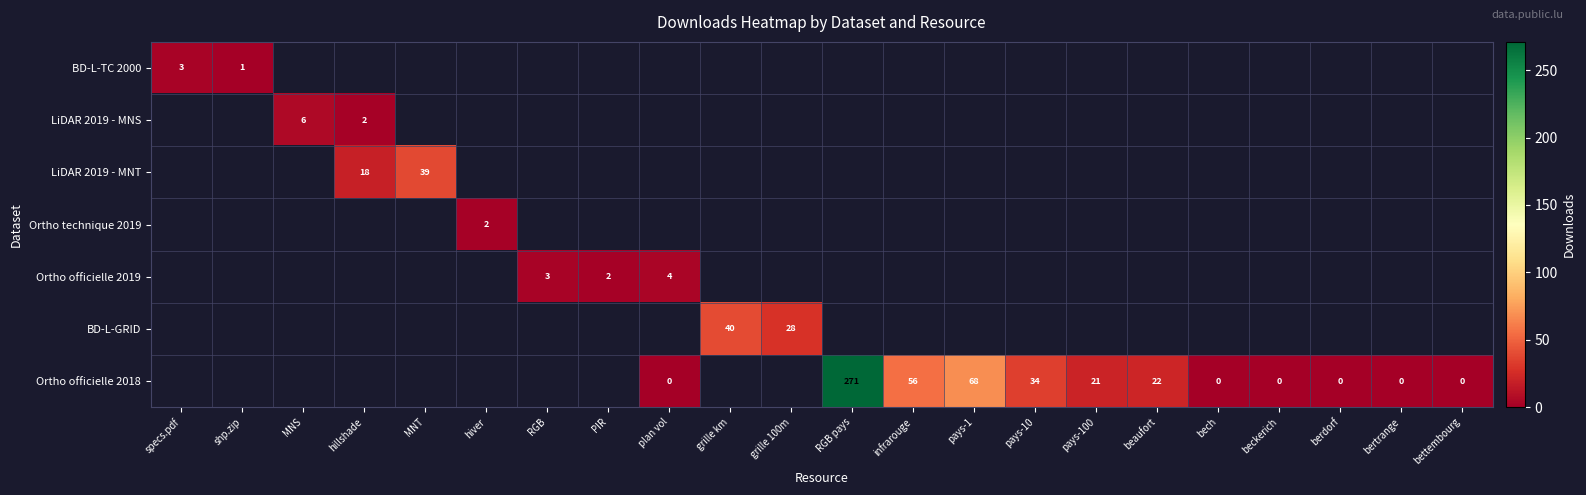

At how many categories does at least one series exceed 127?

1